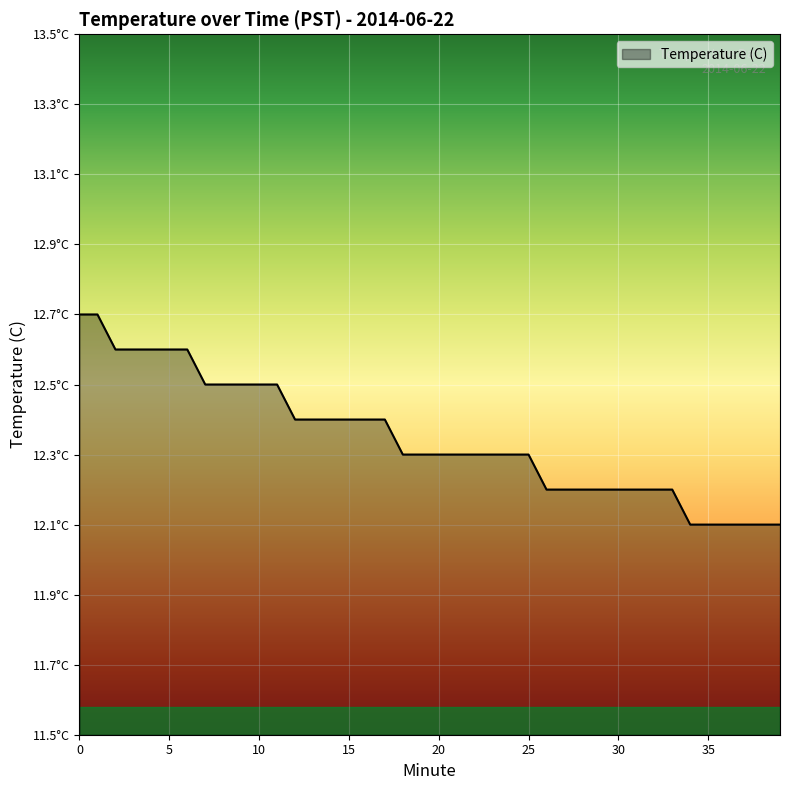

Is this an area chart (filled region under the line)?

Yes